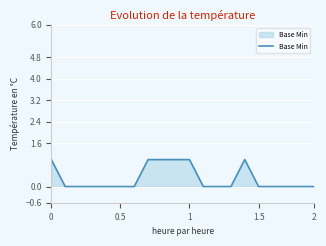

What is the difference between the second highest and minimum values?

1